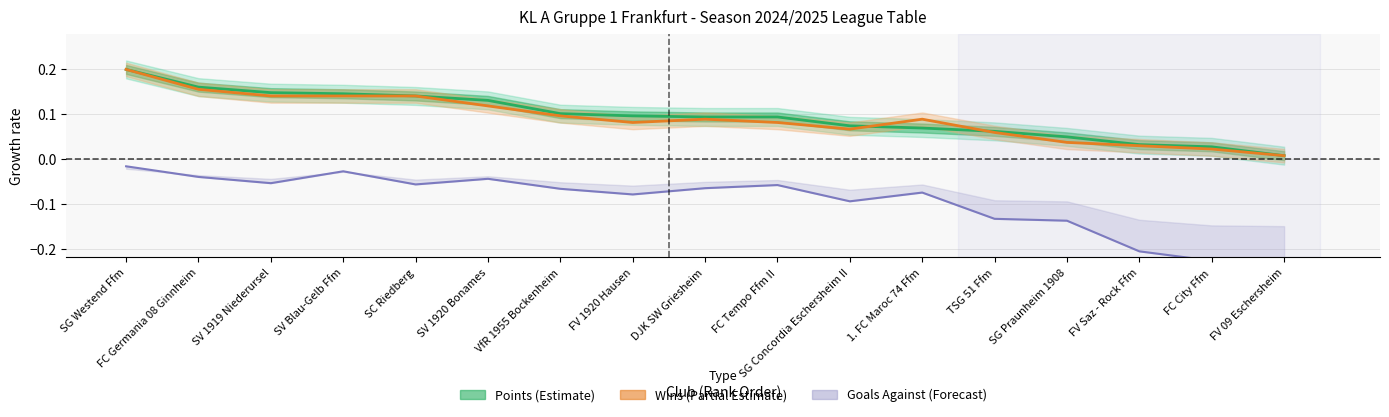

True or false: Points has a value of 0.0 at FC City Ffm.

False